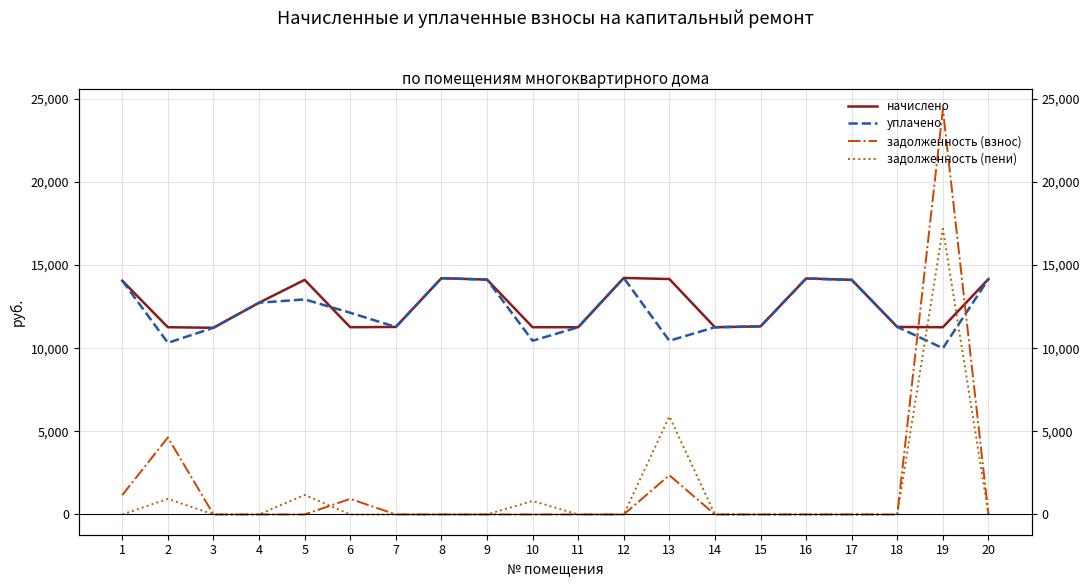

True or false: задолженность (взнос) has a value of 12180.4 at 10.

False